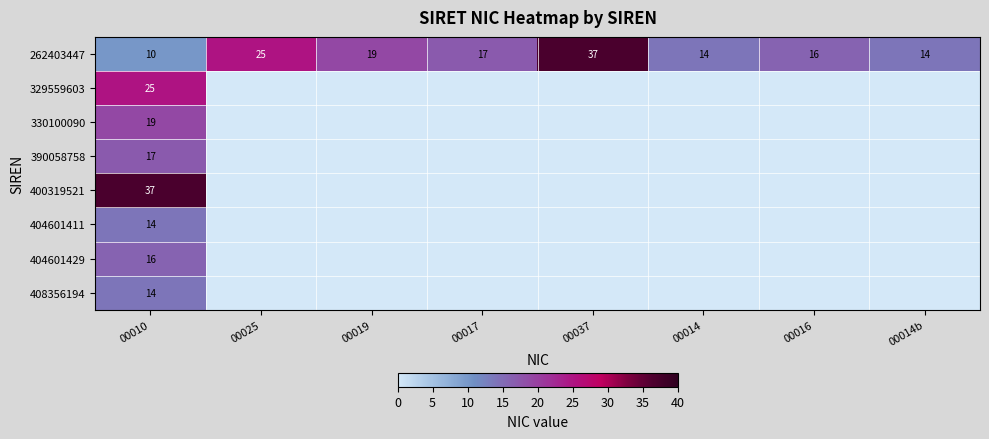

Is it true that 262403447 equals 21 at 00016?

False